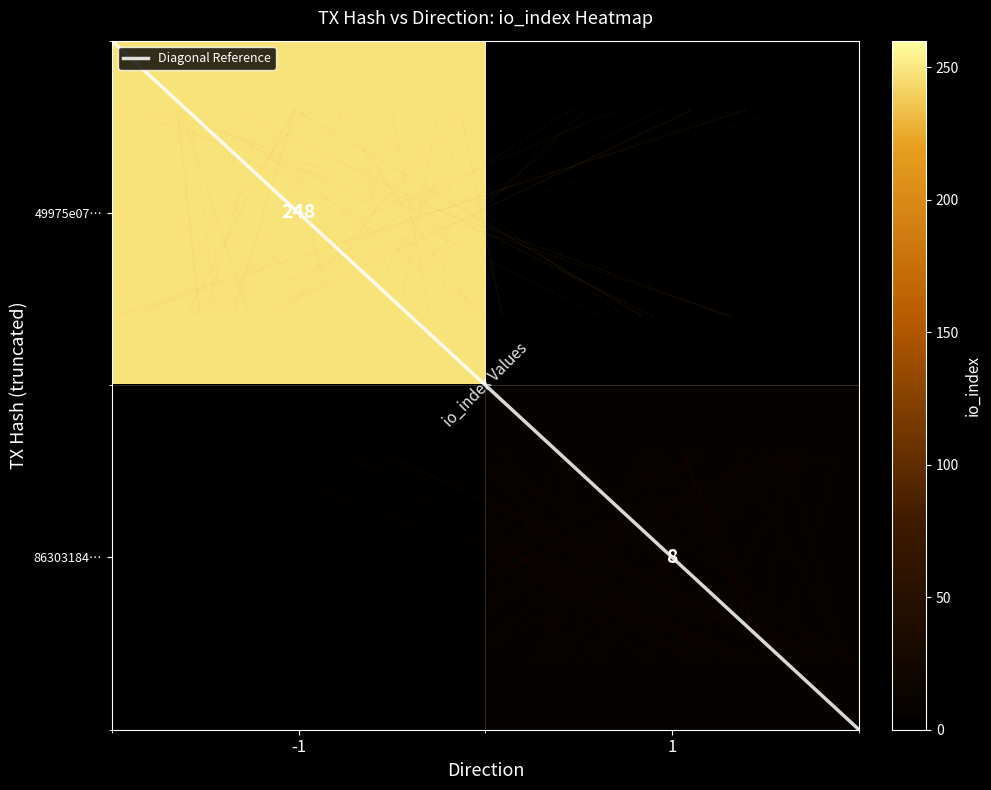

List the labels in order of 49975e07… value, smallest first.

-1, 1